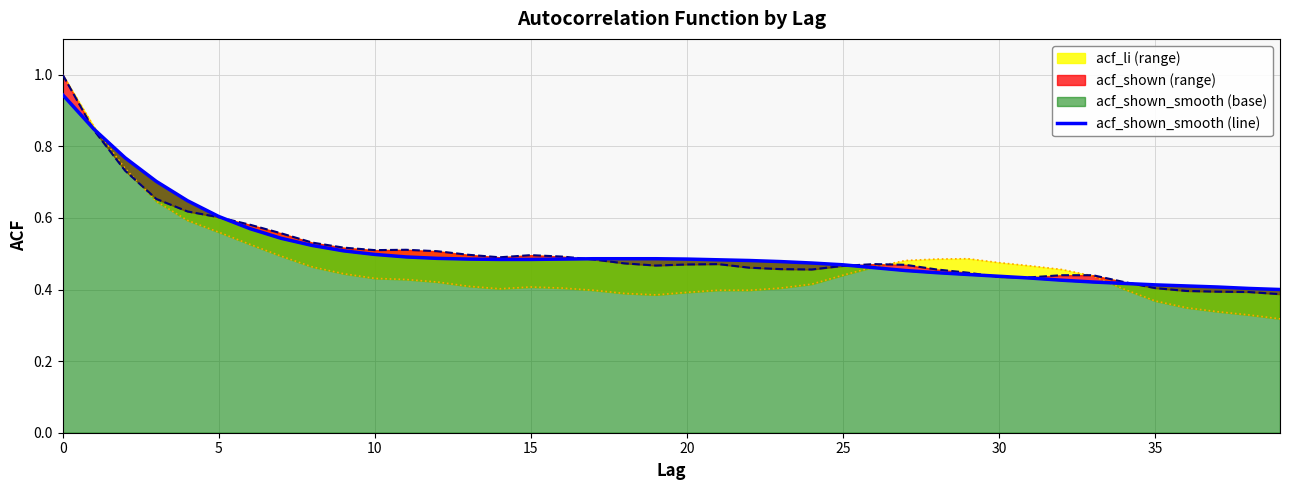

Rank the series at 13 from lowest to highest value.

acf_li, acf_shown_smooth, acf_shown